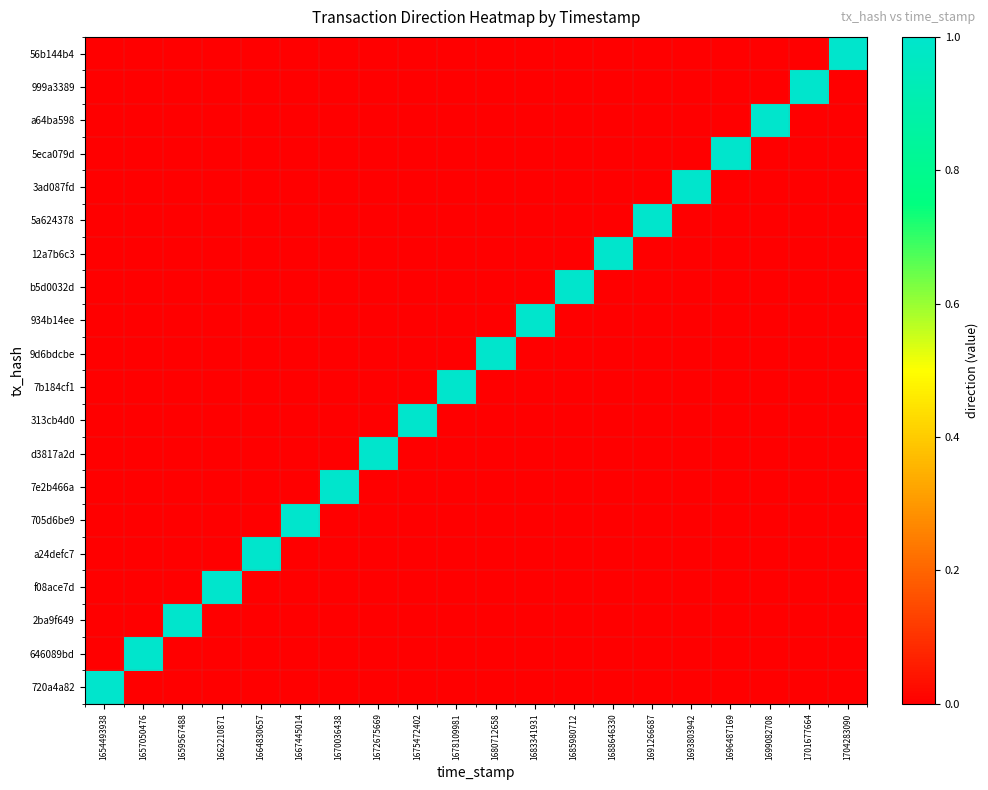

Reading left to right, transcribe all the data shown in this chart.

56b144b4: 1654493938=0	1657050476=0	1659567488=0	1662210871=0	1664830657=0	1667445014=0	1670036438=0	1672675669=0	1675472402=0	1678109981=0	1680712658=0	1683341931=0	1685980712=0	1688646330=0	1691266687=0	1693803942=0	1696487169=0	1699082708=0	1701677664=0	1704283090=1
999a3389: 1654493938=0	1657050476=0	1659567488=0	1662210871=0	1664830657=0	1667445014=0	1670036438=0	1672675669=0	1675472402=0	1678109981=0	1680712658=0	1683341931=0	1685980712=0	1688646330=0	1691266687=0	1693803942=0	1696487169=0	1699082708=0	1701677664=1	1704283090=0
a64ba598: 1654493938=0	1657050476=0	1659567488=0	1662210871=0	1664830657=0	1667445014=0	1670036438=0	1672675669=0	1675472402=0	1678109981=0	1680712658=0	1683341931=0	1685980712=0	1688646330=0	1691266687=0	1693803942=0	1696487169=0	1699082708=1	1701677664=0	1704283090=0
5eca079d: 1654493938=0	1657050476=0	1659567488=0	1662210871=0	1664830657=0	1667445014=0	1670036438=0	1672675669=0	1675472402=0	1678109981=0	1680712658=0	1683341931=0	1685980712=0	1688646330=0	1691266687=0	1693803942=0	1696487169=1	1699082708=0	1701677664=0	1704283090=0
3ad087fd: 1654493938=0	1657050476=0	1659567488=0	1662210871=0	1664830657=0	1667445014=0	1670036438=0	1672675669=0	1675472402=0	1678109981=0	1680712658=0	1683341931=0	1685980712=0	1688646330=0	1691266687=0	1693803942=1	1696487169=0	1699082708=0	1701677664=0	1704283090=0
5a624378: 1654493938=0	1657050476=0	1659567488=0	1662210871=0	1664830657=0	1667445014=0	1670036438=0	1672675669=0	1675472402=0	1678109981=0	1680712658=0	1683341931=0	1685980712=0	1688646330=0	1691266687=1	1693803942=0	1696487169=0	1699082708=0	1701677664=0	1704283090=0
12a7b6c3: 1654493938=0	1657050476=0	1659567488=0	1662210871=0	1664830657=0	1667445014=0	1670036438=0	1672675669=0	1675472402=0	1678109981=0	1680712658=0	1683341931=0	1685980712=0	1688646330=1	1691266687=0	1693803942=0	1696487169=0	1699082708=0	1701677664=0	1704283090=0
b5d0032d: 1654493938=0	1657050476=0	1659567488=0	1662210871=0	1664830657=0	1667445014=0	1670036438=0	1672675669=0	1675472402=0	1678109981=0	1680712658=0	1683341931=0	1685980712=1	1688646330=0	1691266687=0	1693803942=0	1696487169=0	1699082708=0	1701677664=0	1704283090=0
934b14ee: 1654493938=0	1657050476=0	1659567488=0	1662210871=0	1664830657=0	1667445014=0	1670036438=0	1672675669=0	1675472402=0	1678109981=0	1680712658=0	1683341931=1	1685980712=0	1688646330=0	1691266687=0	1693803942=0	1696487169=0	1699082708=0	1701677664=0	1704283090=0
9d6bdcbe: 1654493938=0	1657050476=0	1659567488=0	1662210871=0	1664830657=0	1667445014=0	1670036438=0	1672675669=0	1675472402=0	1678109981=0	1680712658=1	1683341931=0	1685980712=0	1688646330=0	1691266687=0	1693803942=0	1696487169=0	1699082708=0	1701677664=0	1704283090=0
7b184cf1: 1654493938=0	1657050476=0	1659567488=0	1662210871=0	1664830657=0	1667445014=0	1670036438=0	1672675669=0	1675472402=0	1678109981=1	1680712658=0	1683341931=0	1685980712=0	1688646330=0	1691266687=0	1693803942=0	1696487169=0	1699082708=0	1701677664=0	1704283090=0
313cb4d0: 1654493938=0	1657050476=0	1659567488=0	1662210871=0	1664830657=0	1667445014=0	1670036438=0	1672675669=0	1675472402=1	1678109981=0	1680712658=0	1683341931=0	1685980712=0	1688646330=0	1691266687=0	1693803942=0	1696487169=0	1699082708=0	1701677664=0	1704283090=0
d3817a2d: 1654493938=0	1657050476=0	1659567488=0	1662210871=0	1664830657=0	1667445014=0	1670036438=0	1672675669=1	1675472402=0	1678109981=0	1680712658=0	1683341931=0	1685980712=0	1688646330=0	1691266687=0	1693803942=0	1696487169=0	1699082708=0	1701677664=0	1704283090=0
7e2b466a: 1654493938=0	1657050476=0	1659567488=0	1662210871=0	1664830657=0	1667445014=0	1670036438=1	1672675669=0	1675472402=0	1678109981=0	1680712658=0	1683341931=0	1685980712=0	1688646330=0	1691266687=0	1693803942=0	1696487169=0	1699082708=0	1701677664=0	1704283090=0
705d6be9: 1654493938=0	1657050476=0	1659567488=0	1662210871=0	1664830657=0	1667445014=1	1670036438=0	1672675669=0	1675472402=0	1678109981=0	1680712658=0	1683341931=0	1685980712=0	1688646330=0	1691266687=0	1693803942=0	1696487169=0	1699082708=0	1701677664=0	1704283090=0
a24defc7: 1654493938=0	1657050476=0	1659567488=0	1662210871=0	1664830657=1	1667445014=0	1670036438=0	1672675669=0	1675472402=0	1678109981=0	1680712658=0	1683341931=0	1685980712=0	1688646330=0	1691266687=0	1693803942=0	1696487169=0	1699082708=0	1701677664=0	1704283090=0
f08ace7d: 1654493938=0	1657050476=0	1659567488=0	1662210871=1	1664830657=0	1667445014=0	1670036438=0	1672675669=0	1675472402=0	1678109981=0	1680712658=0	1683341931=0	1685980712=0	1688646330=0	1691266687=0	1693803942=0	1696487169=0	1699082708=0	1701677664=0	1704283090=0
2ba9f649: 1654493938=0	1657050476=0	1659567488=1	1662210871=0	1664830657=0	1667445014=0	1670036438=0	1672675669=0	1675472402=0	1678109981=0	1680712658=0	1683341931=0	1685980712=0	1688646330=0	1691266687=0	1693803942=0	1696487169=0	1699082708=0	1701677664=0	1704283090=0
646089bd: 1654493938=0	1657050476=1	1659567488=0	1662210871=0	1664830657=0	1667445014=0	1670036438=0	1672675669=0	1675472402=0	1678109981=0	1680712658=0	1683341931=0	1685980712=0	1688646330=0	1691266687=0	1693803942=0	1696487169=0	1699082708=0	1701677664=0	1704283090=0
720a4a82: 1654493938=1	1657050476=0	1659567488=0	1662210871=0	1664830657=0	1667445014=0	1670036438=0	1672675669=0	1675472402=0	1678109981=0	1680712658=0	1683341931=0	1685980712=0	1688646330=0	1691266687=0	1693803942=0	1696487169=0	1699082708=0	1701677664=0	1704283090=0